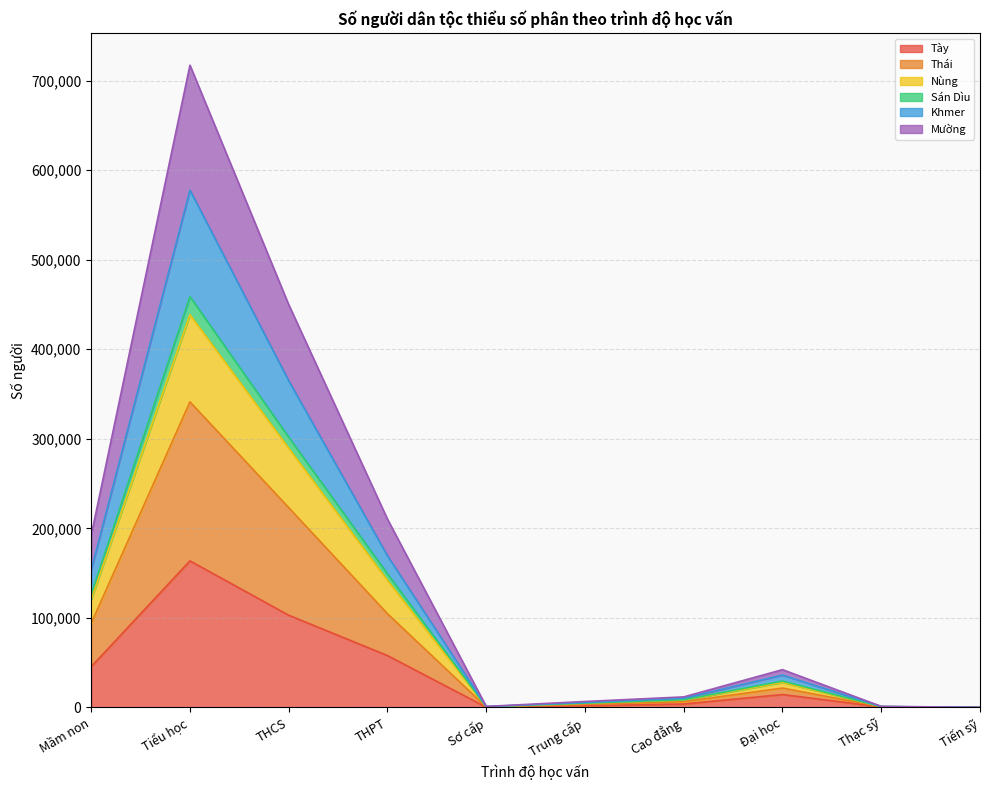

Does the chart display data point markers on the line(s)?

No